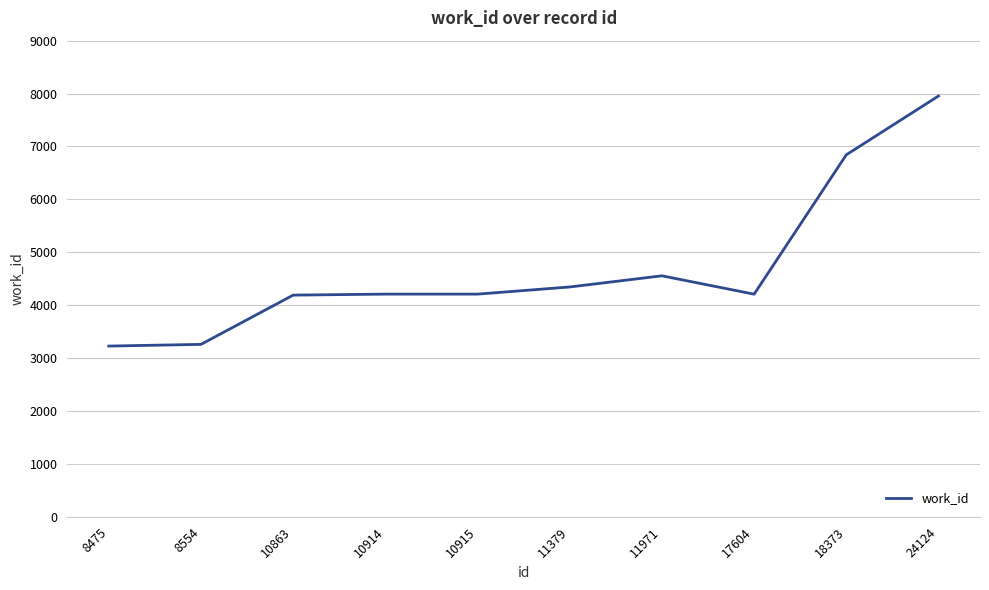

What is the ratio of the value at 10915 to the value at 17604?

1.0